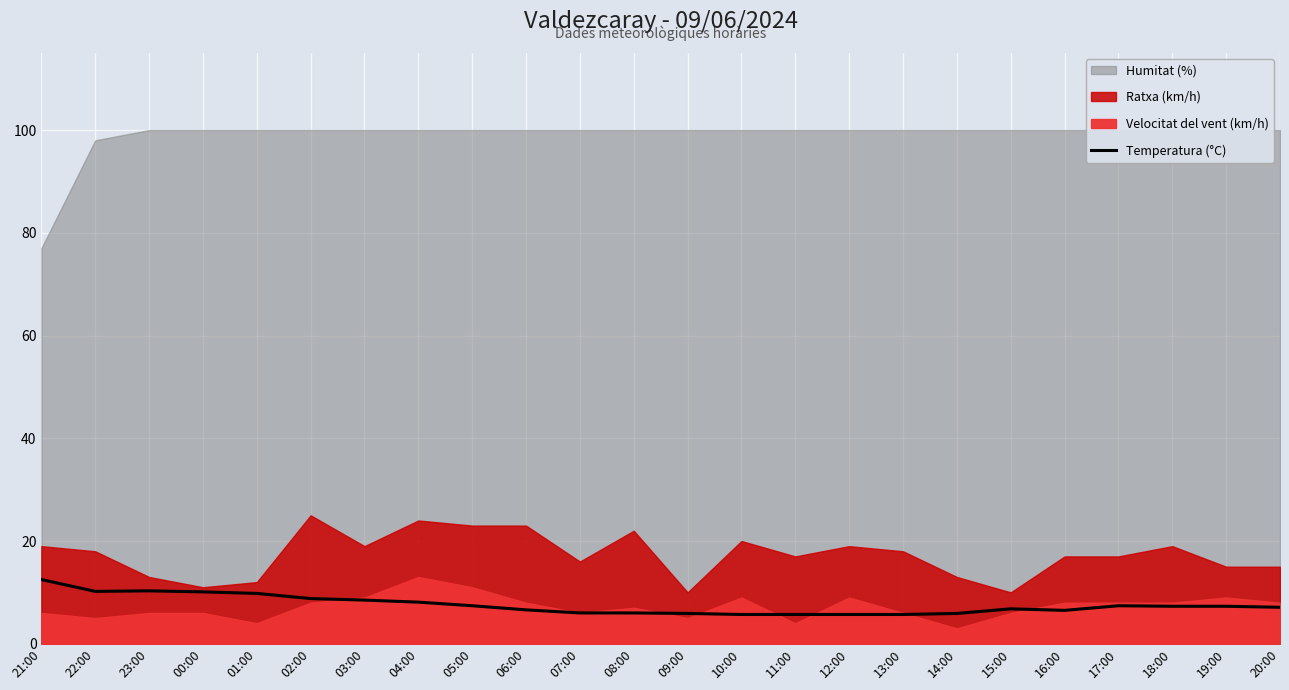

What is the highest value of the Temperatura (°C) series?

12.5